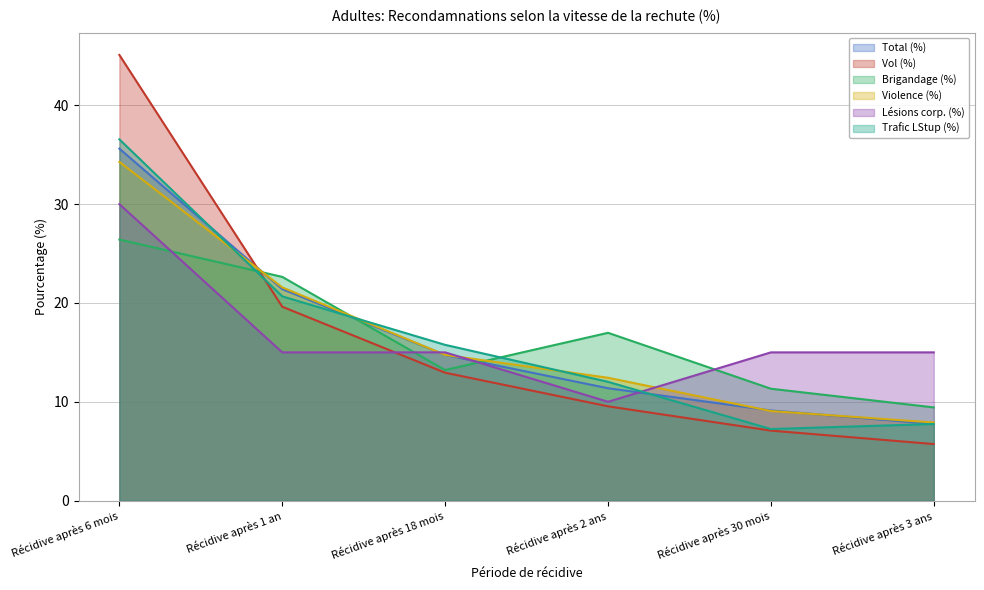

Which category has the highest value across all series?

Récidive après 6 mois